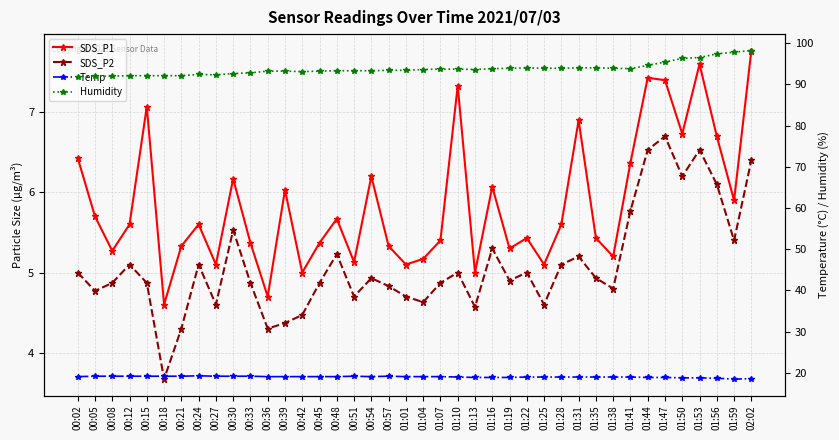

What is the minimum value shown in the chart?

3.7